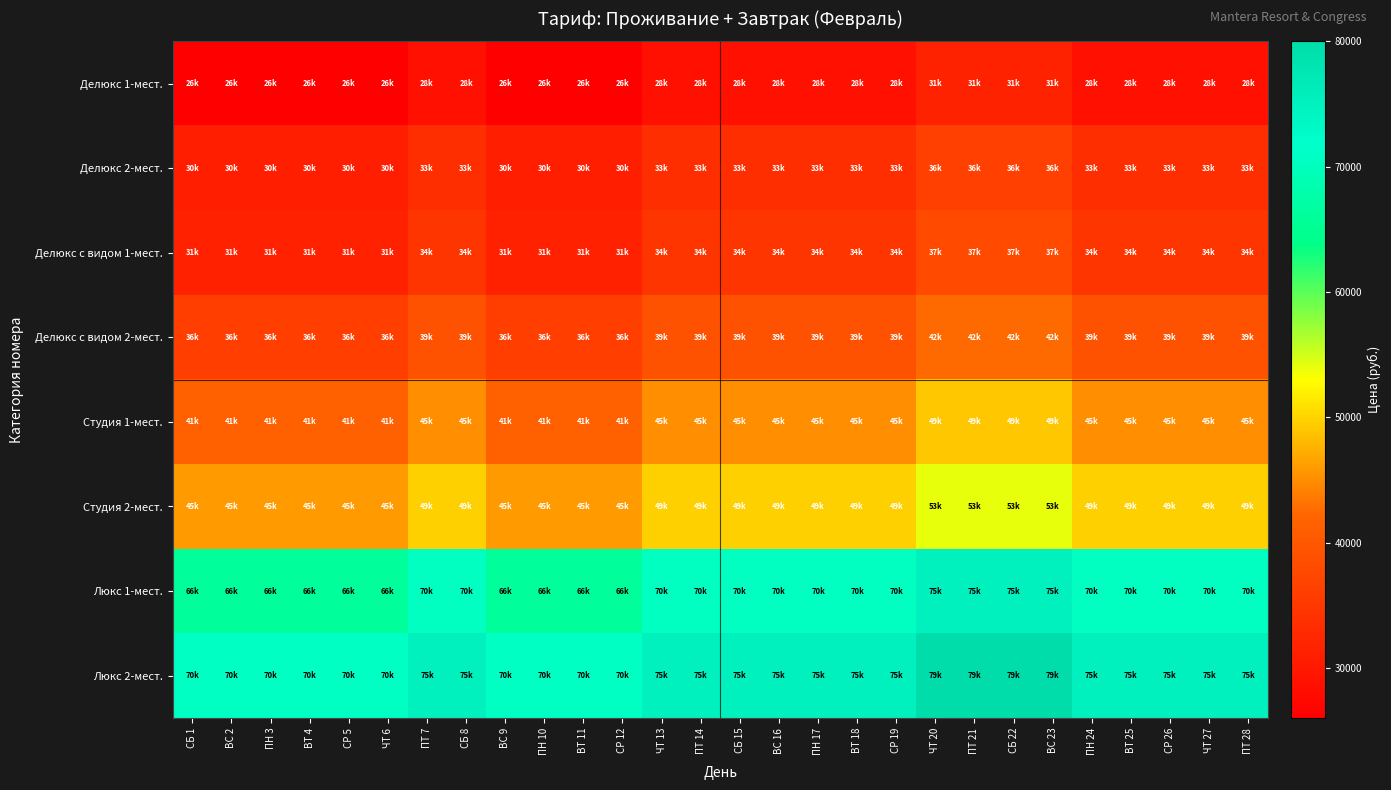

Which series has the widest spread of values?

Люкс 1-мест.